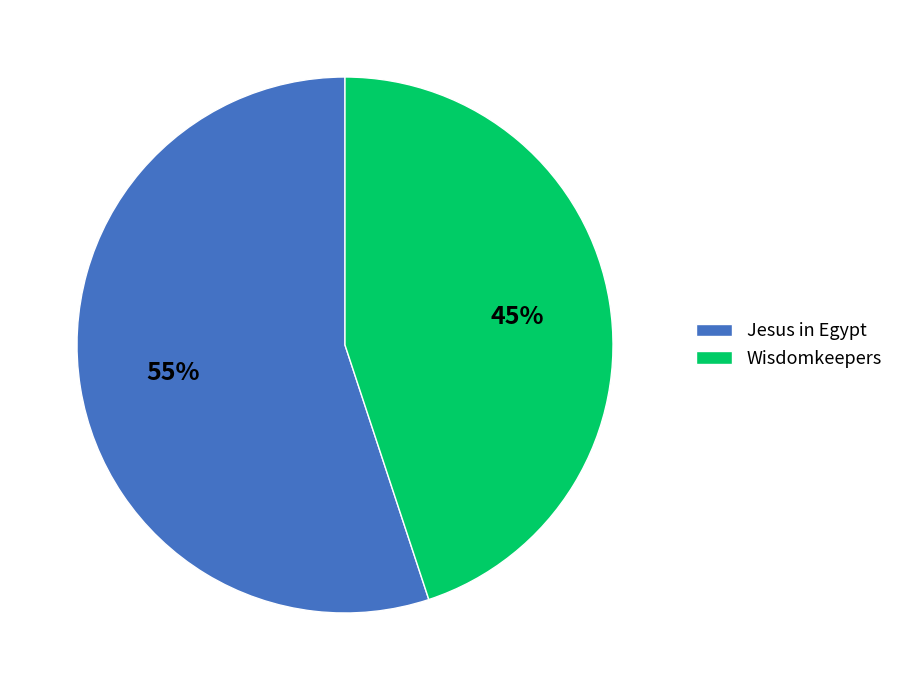

To the nearest percent, what percentage of the pie is Wisdomkeepers?

45%